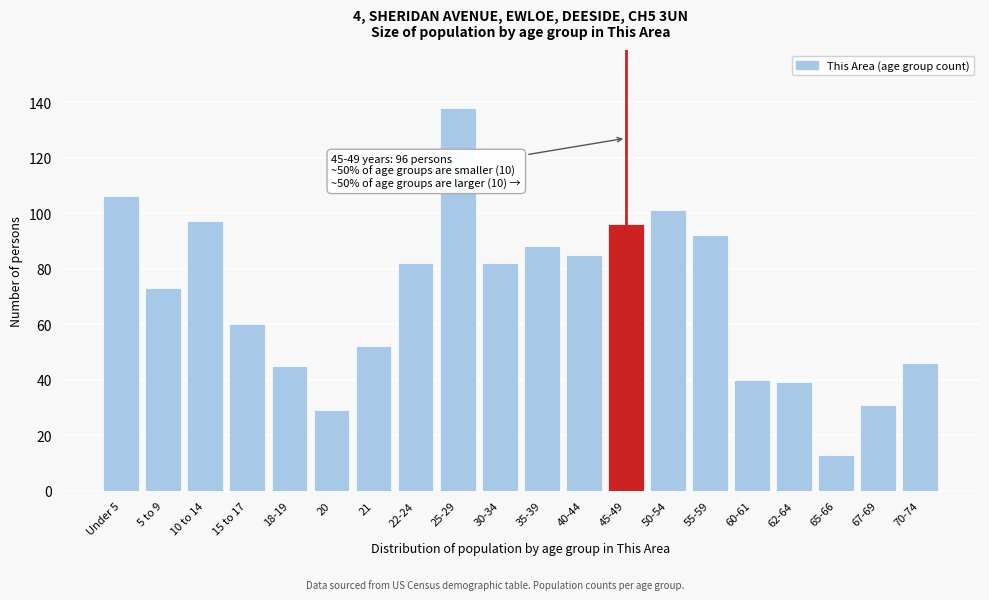

Reading right to left, what are all the values shown in this chart?

70-74=46	67-69=31	65-66=13	62-64=39	60-61=40	55-59=92	50-54=101	45-49=96	40-44=85	35-39=88	30-34=82	25-29=138	22-24=82	21=52	20=29	18-19=45	15 to 17=60	10 to 14=97	5 to 9=73	Under 5=106